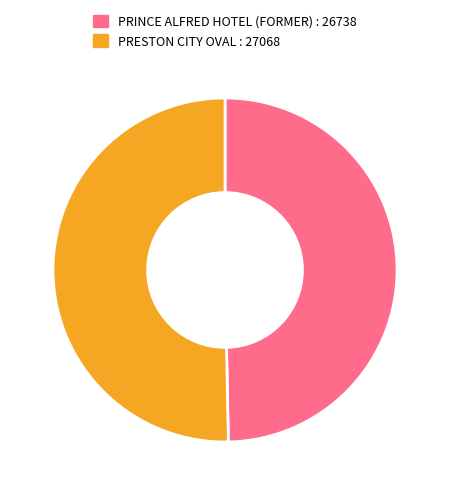

Combined, do PRESTON CITY OVAL and PRINCE ALFRED HOTEL (FORMER) account for over 50%?

Yes